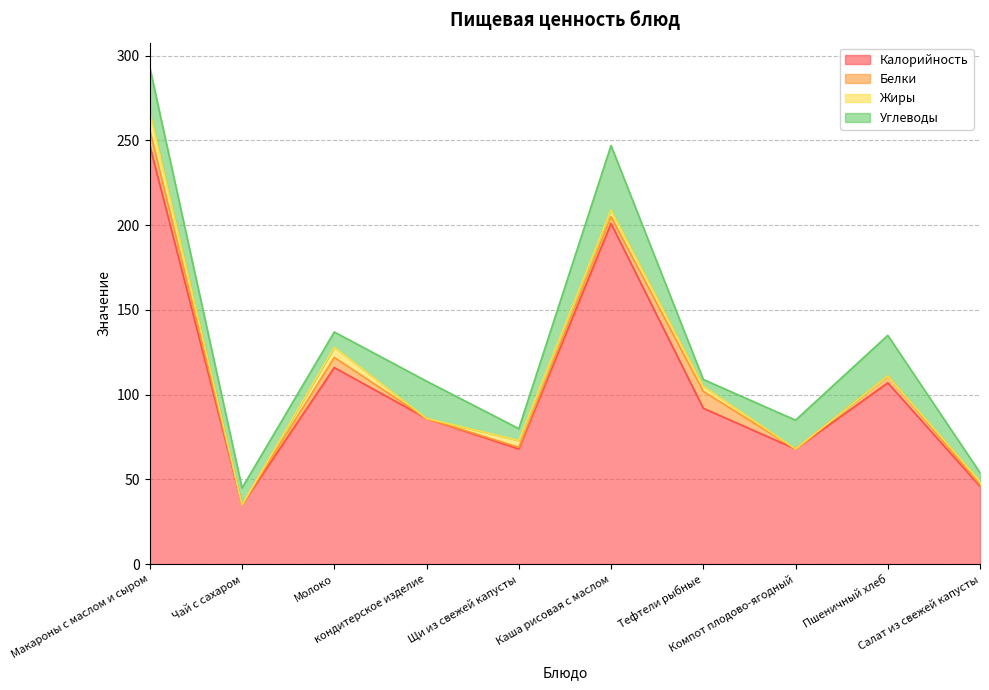

What is the difference between the second highest and second lowest values in the Углеводы series?

21